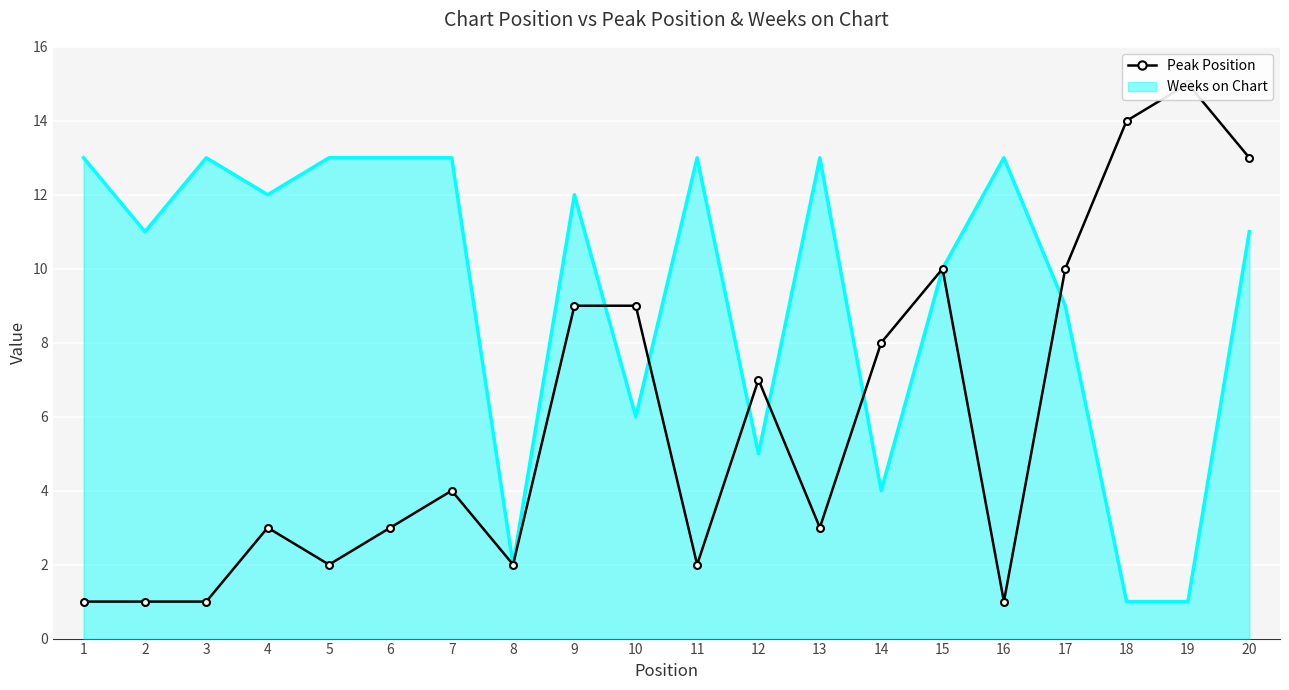

What is the value of the 5th point from the left?

2